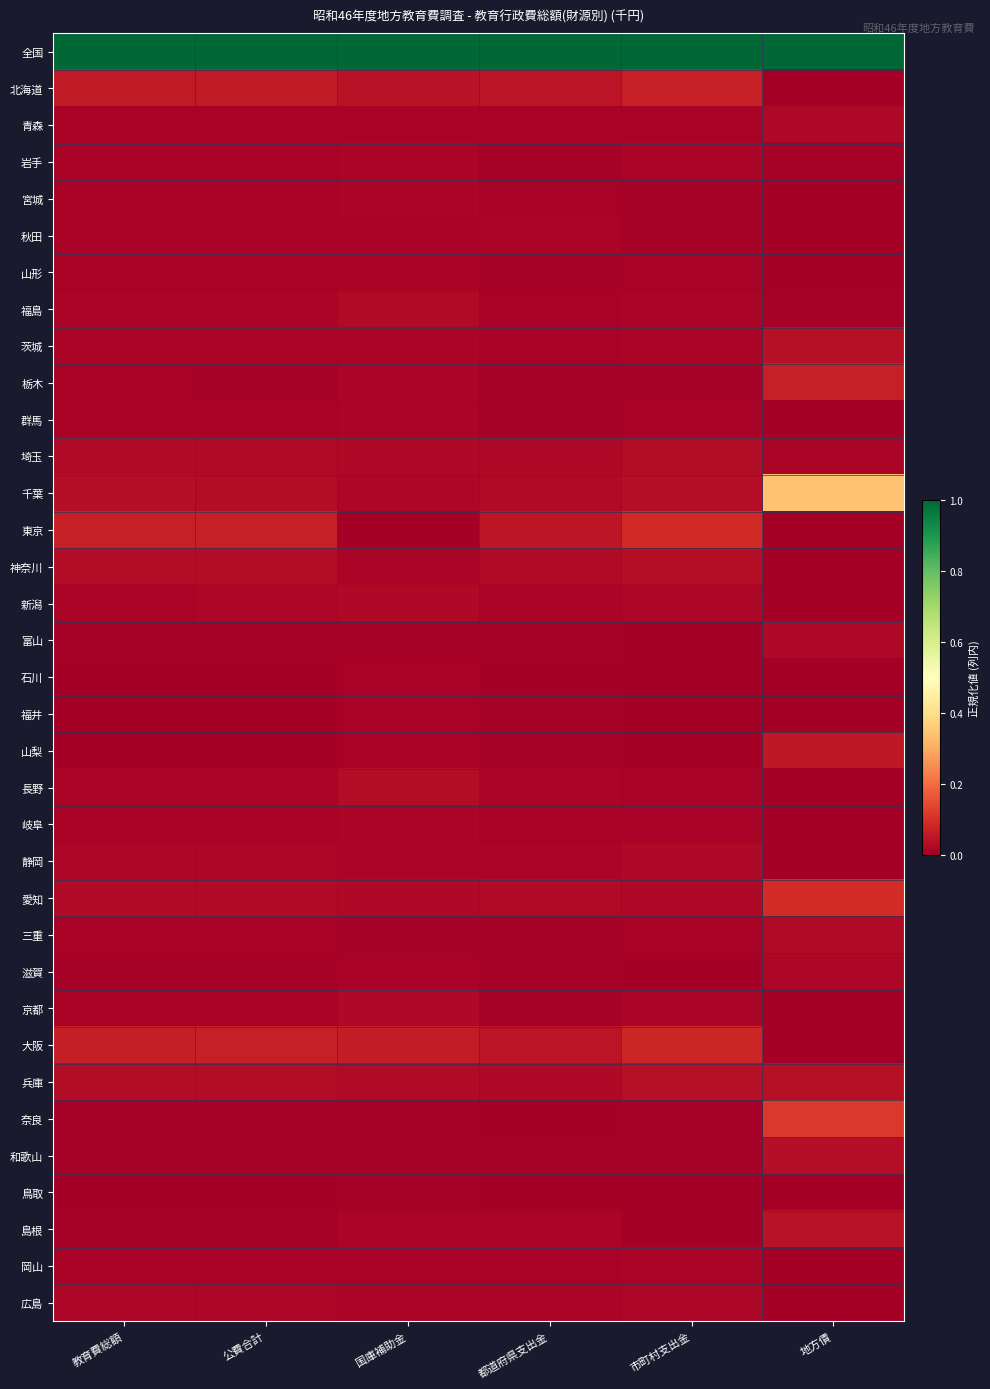

At which category is the sum across all series the highest?

地方債